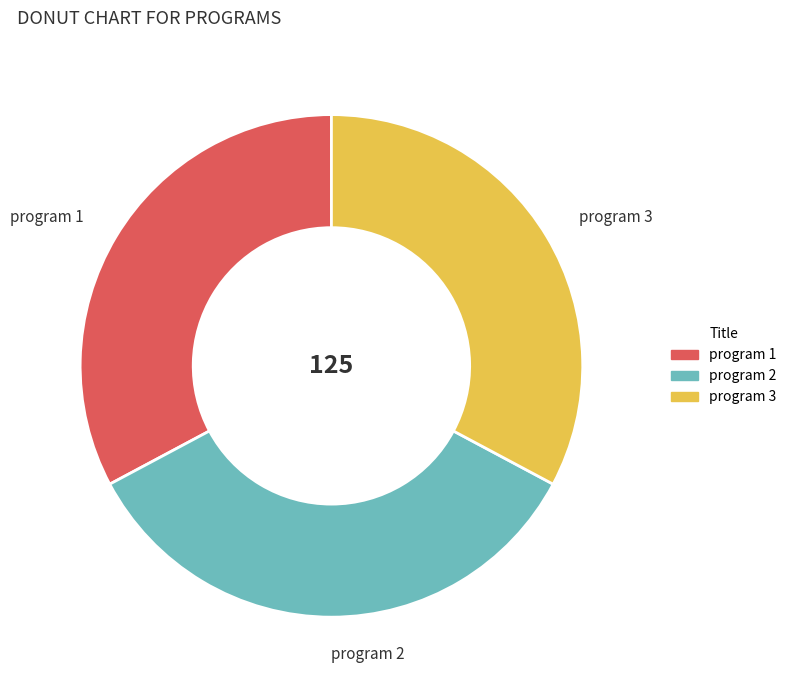

Does program 1 account for over 50% of the chart?

No